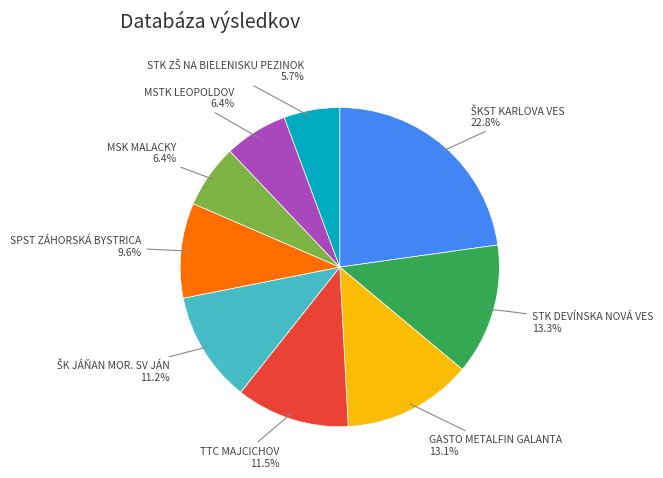

How many slices are in this pie chart?

9